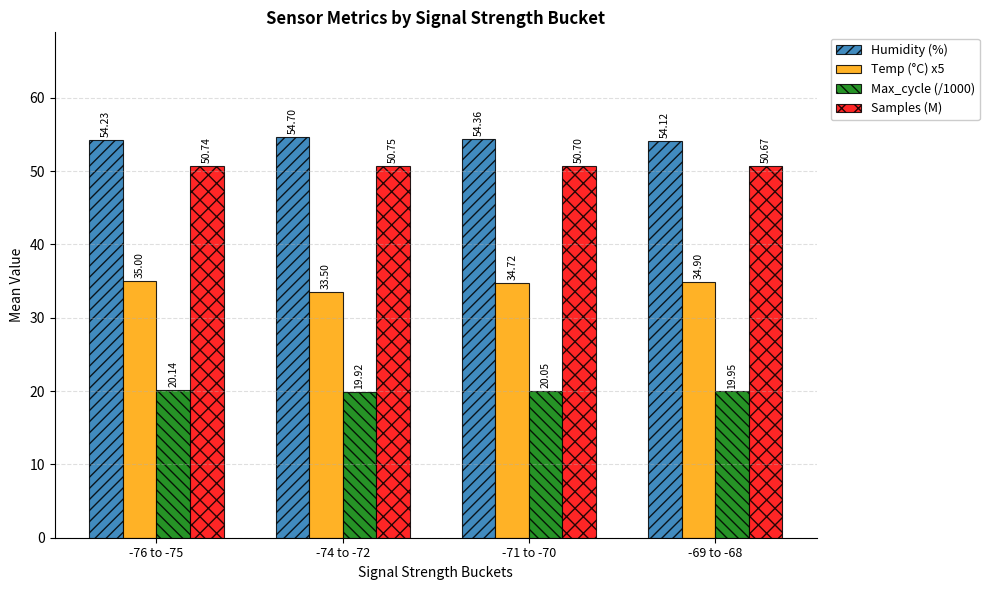

How many groups of bars are there?

4